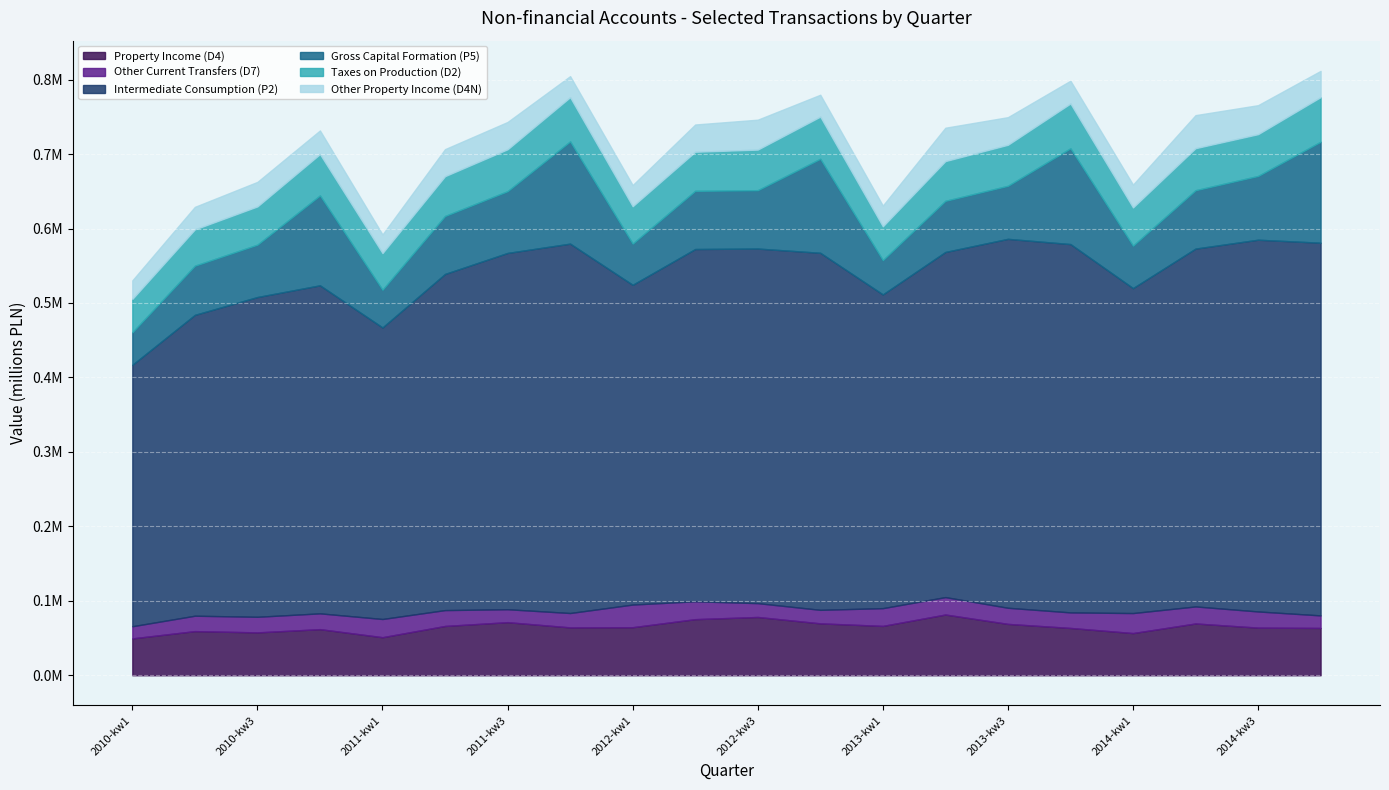

What are all the series names shown in the legend?

Property Income (D4), Other Current Transfers (D7), Intermediate Consumption (P2), Gross Capital Formation (P5), Taxes on Production (D2), Other Property Income (D4N)